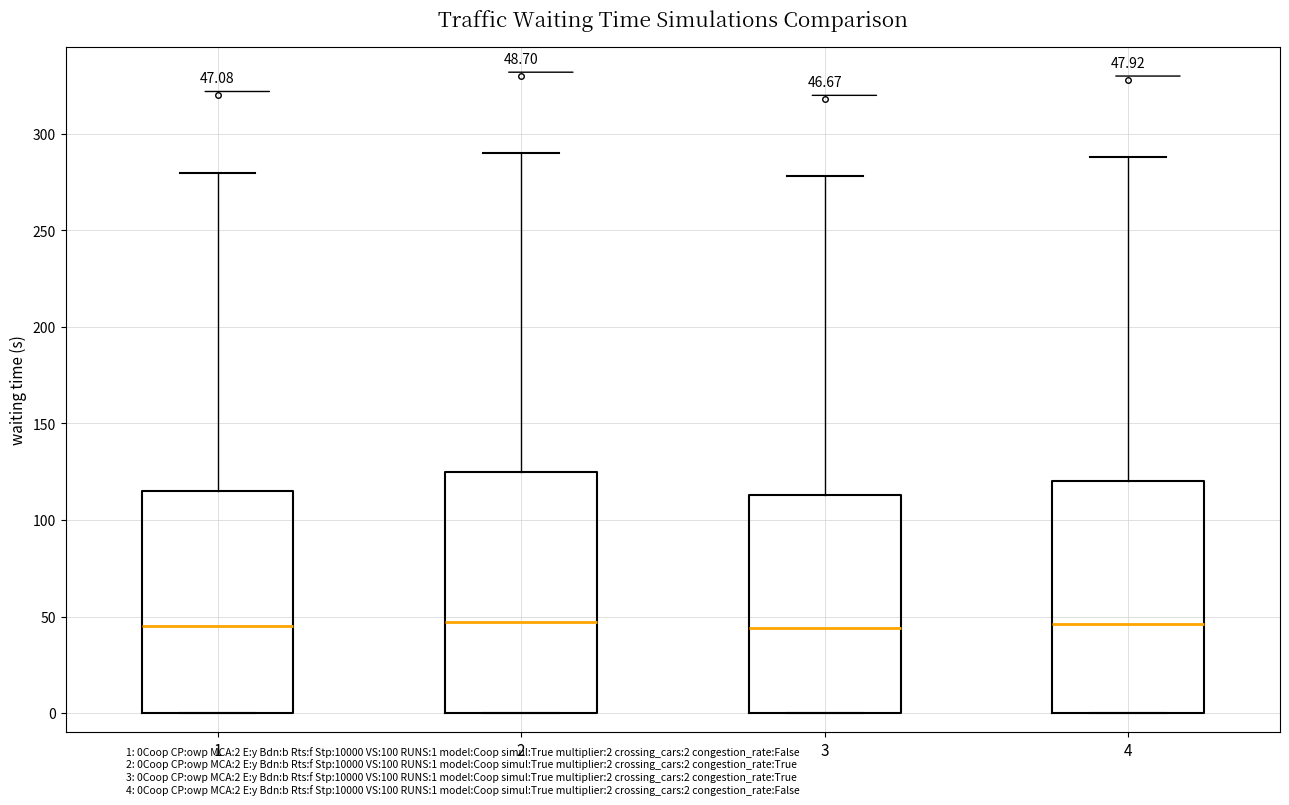

Comparing the boxes themselves (not the whiskers), which one is the tallest?

2